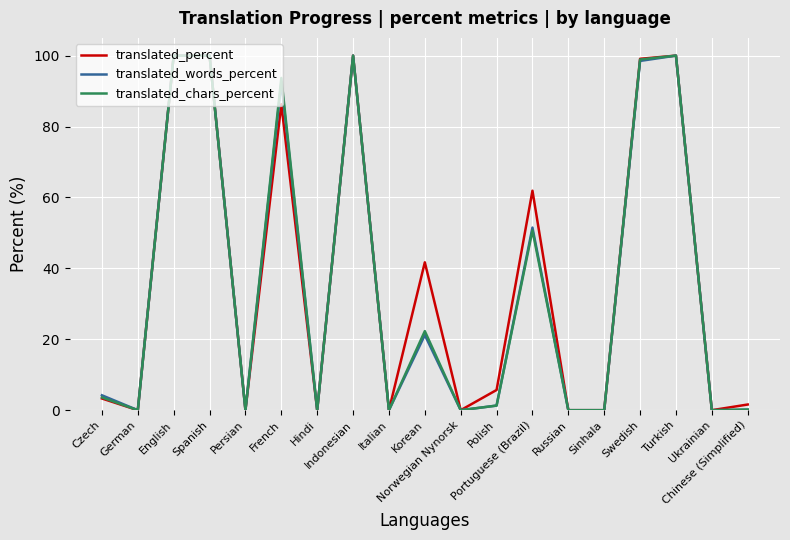

Does the chart display data point markers on the line(s)?

No